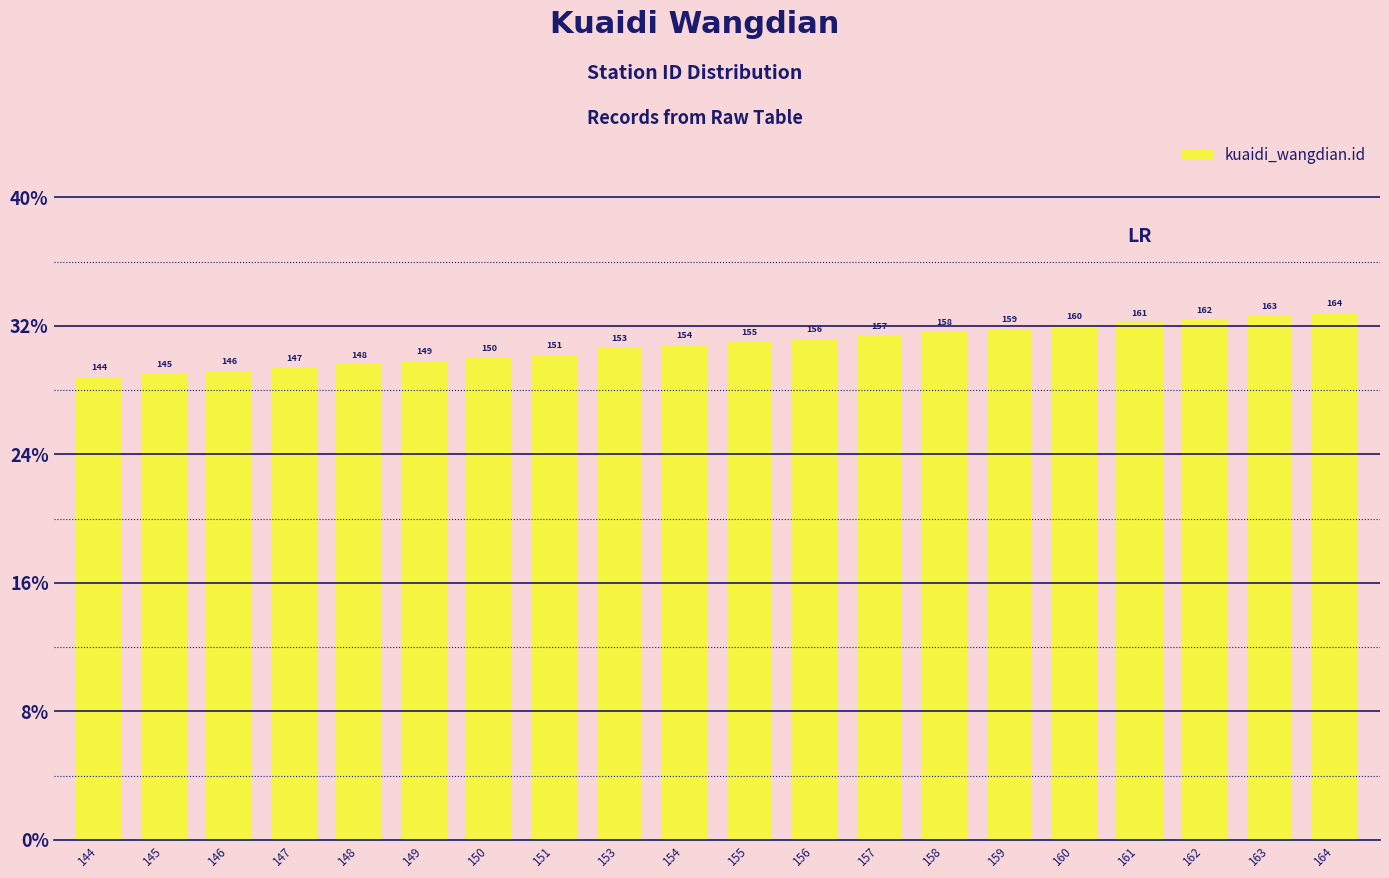

At which category does the chart reach its minimum across all series?

144